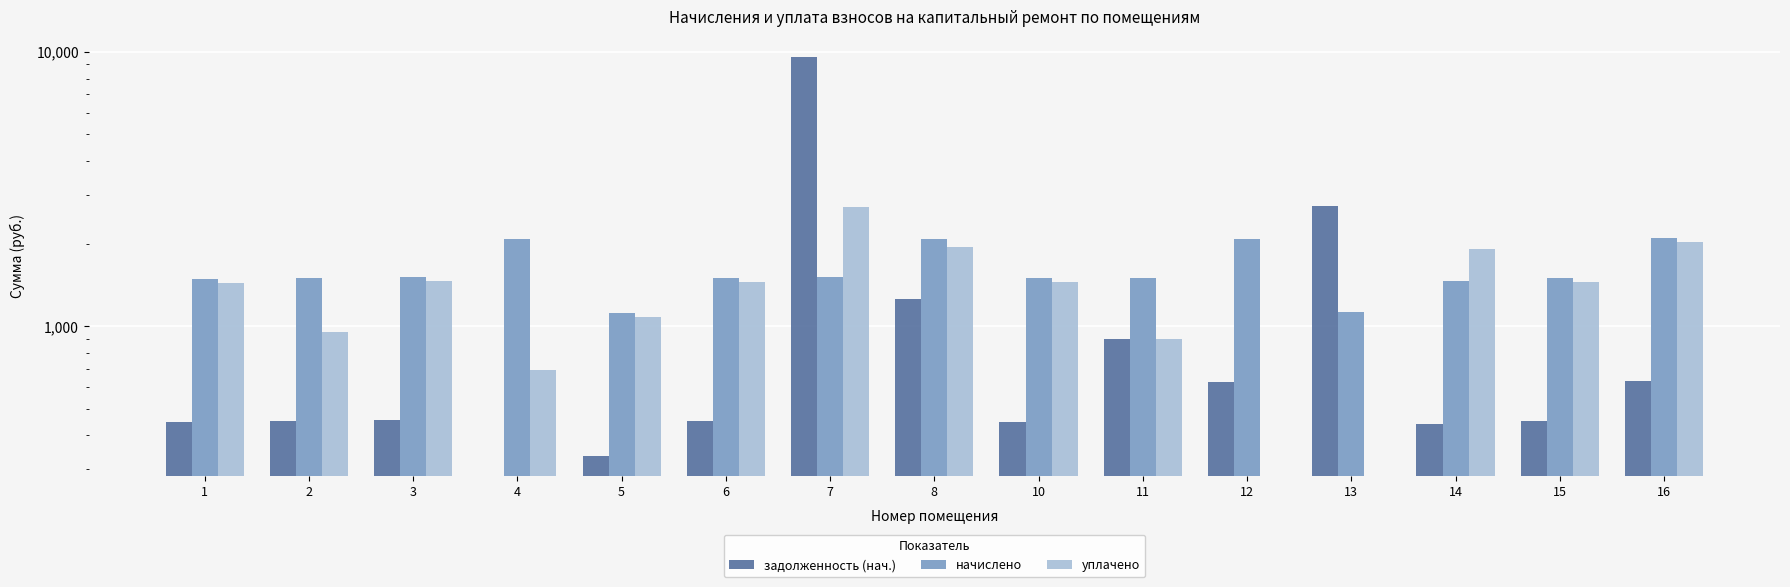

What is the difference between the highest and lowest values at 11?

595.2